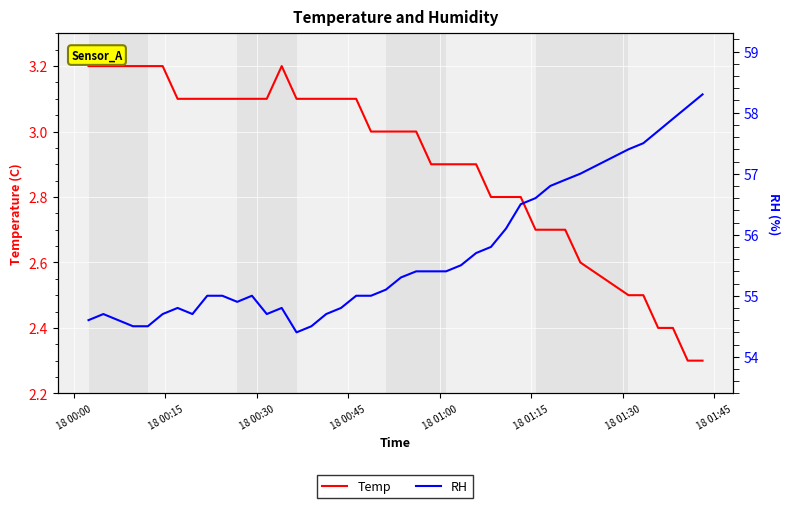

True or false: Temp and RH cross at least once.

False